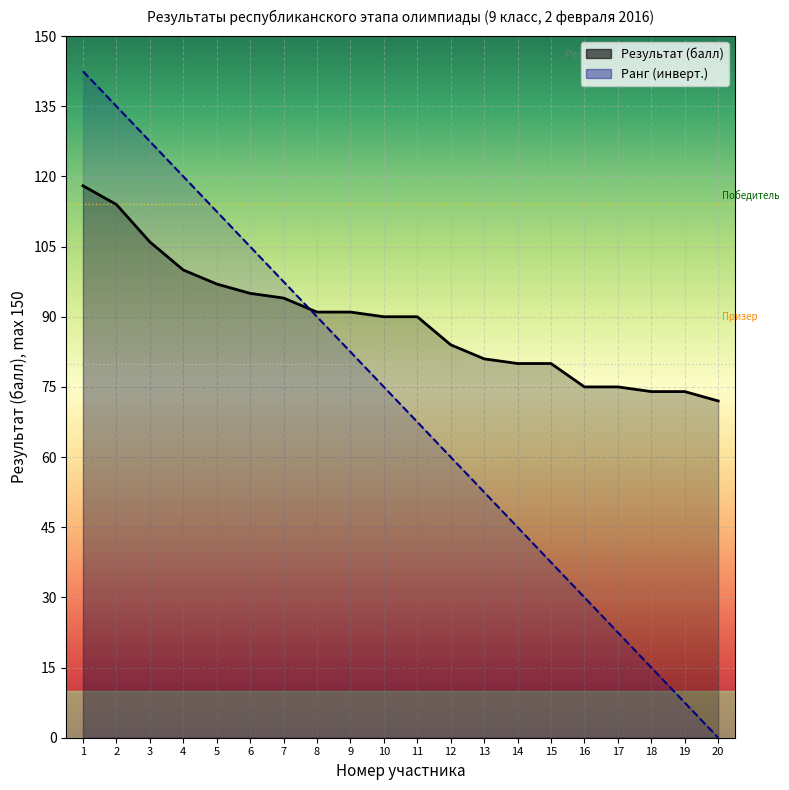

At 18, list the series in order from smallest to largest.

Ранг (инверт.), Результат (балл)